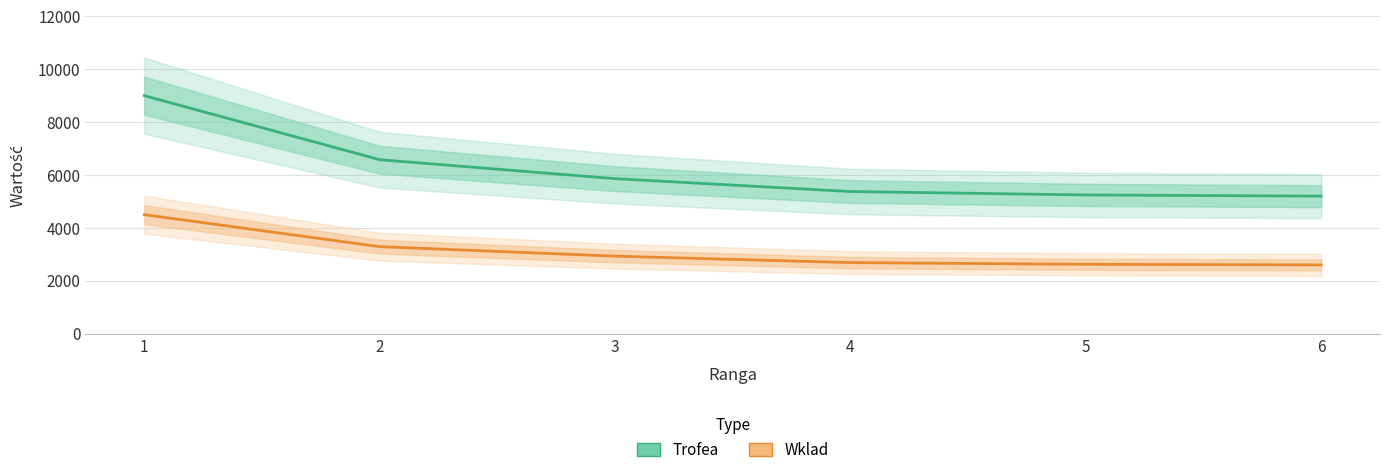

True or false: Trofea and Wklad intersect in this chart.

False